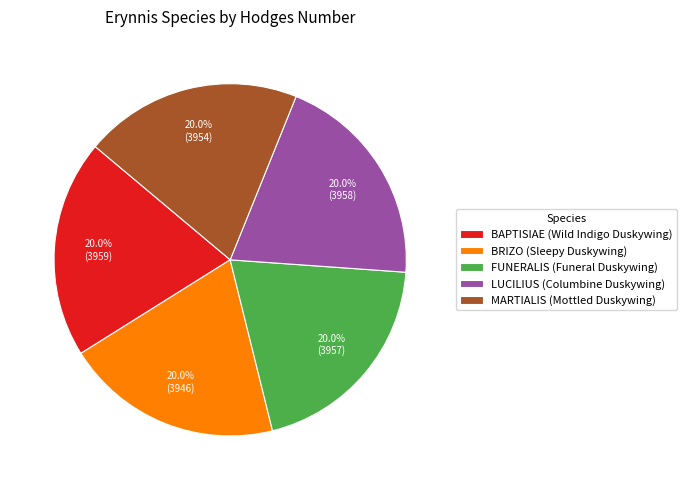

Is BAPTISIAE (Wild Indigo Duskywing) the majority of the pie?

No